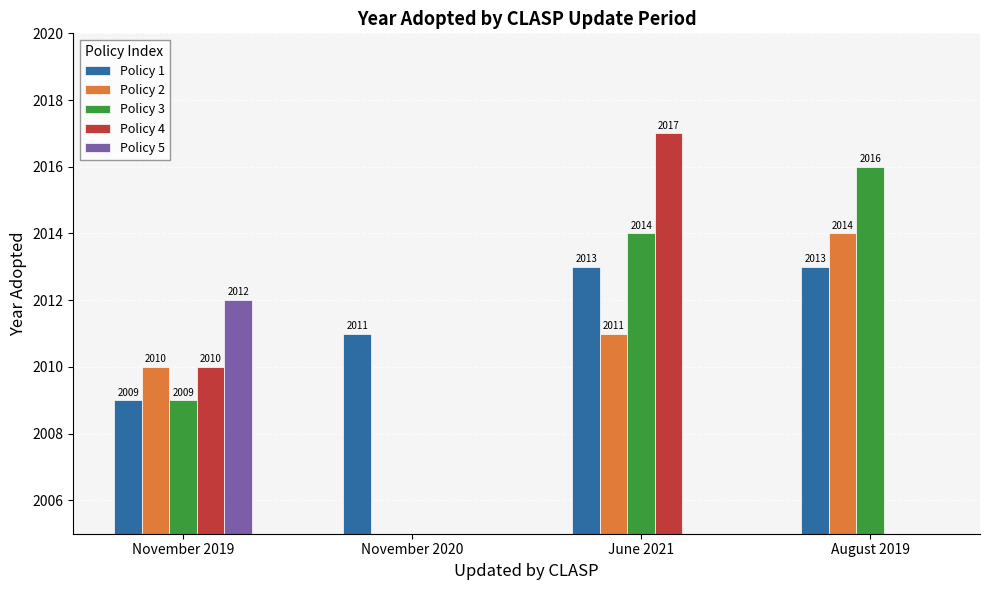

At which category is the sum across all series the highest?

November 2019